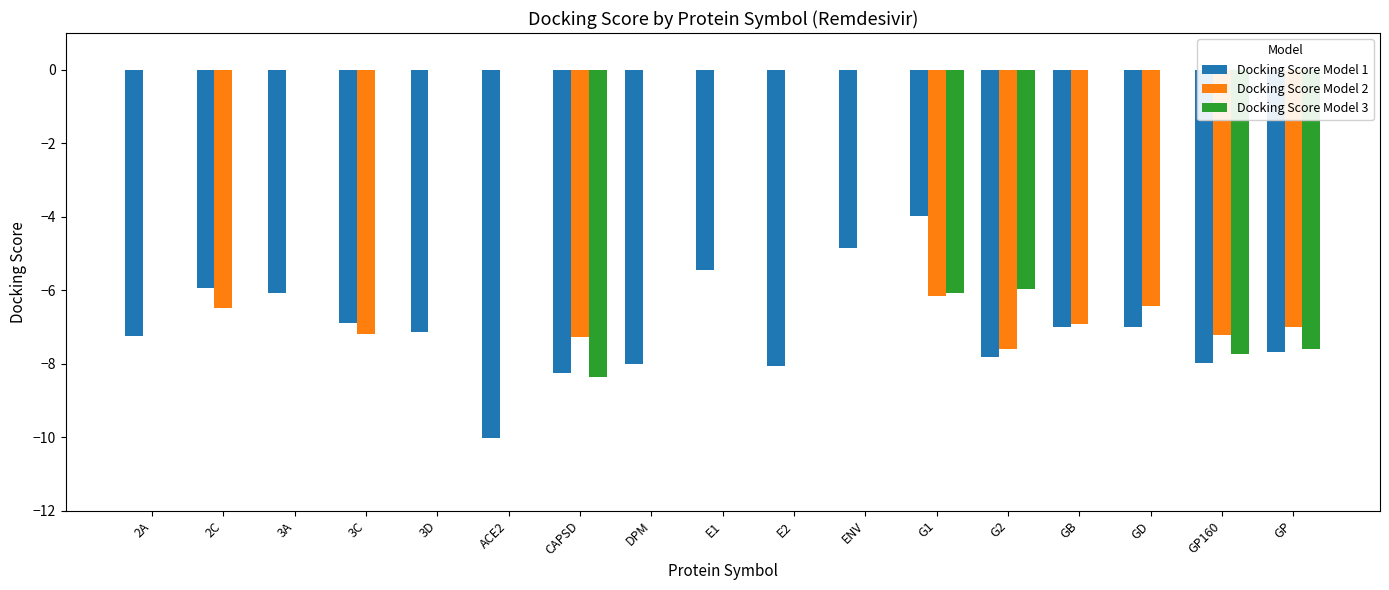

The Docking Score Model 3 series shows 0.0 at 2A. True or false?

True